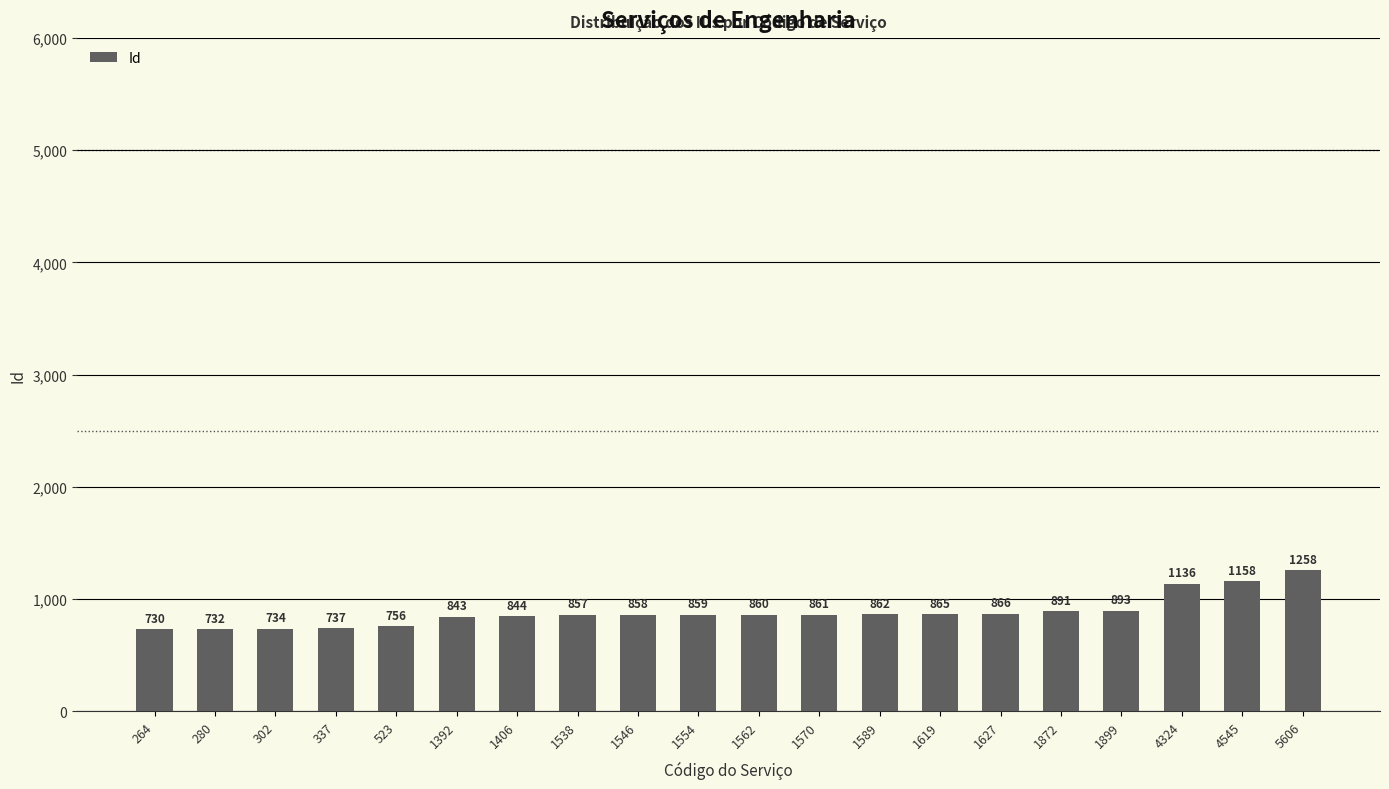

At which category does the chart reach its peak across all series?

5606